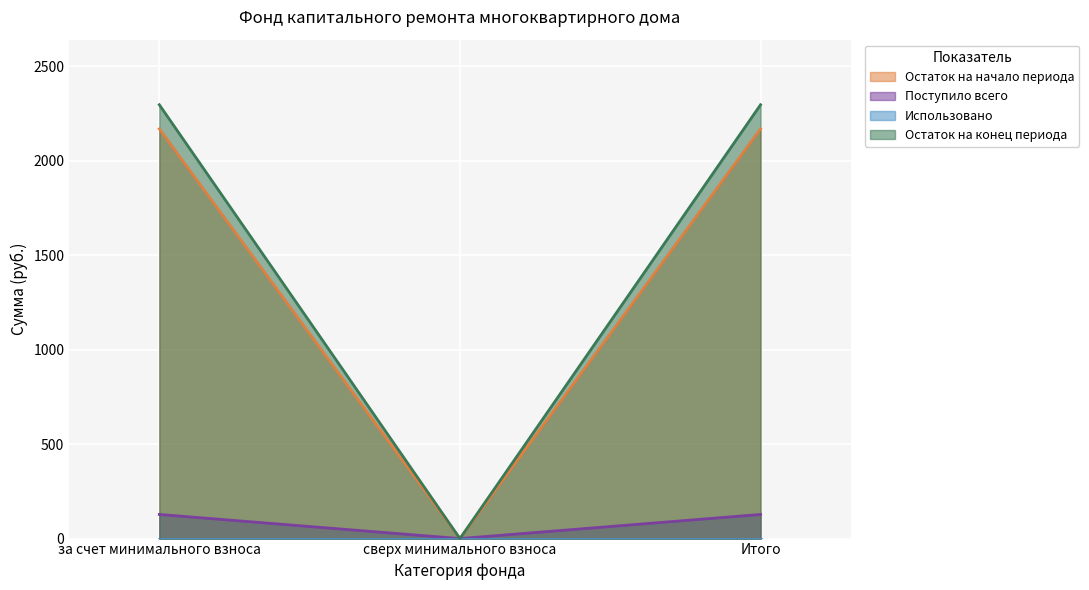

Where is Остаток на конец периода nearest to the value 1148?

сверх минимального взноса